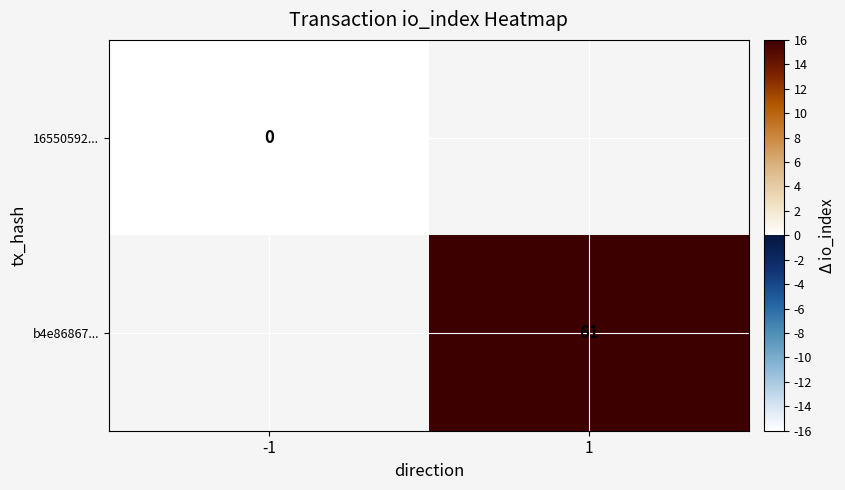

True or false: b4e86867... has a value of 85 at 1.

False